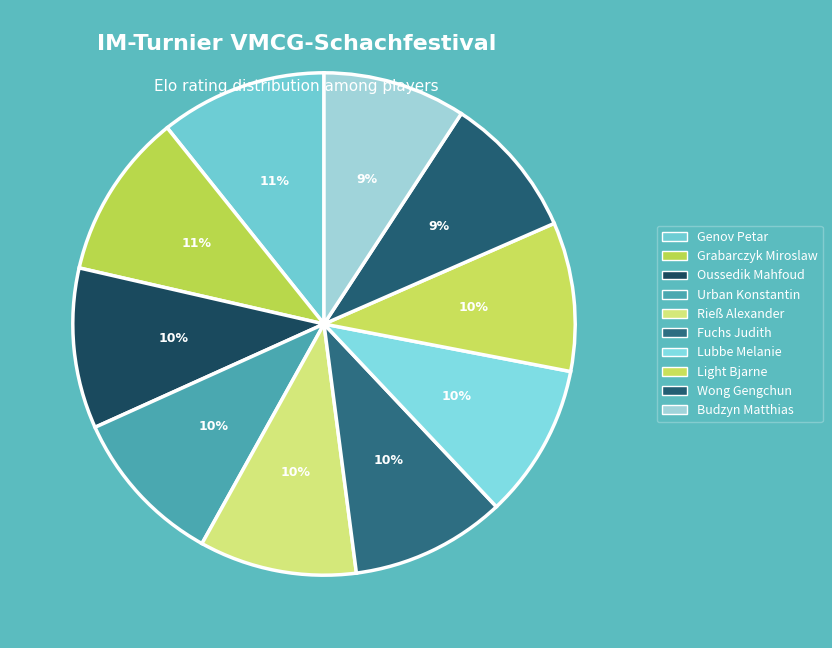

How many slices are in this pie chart?

10